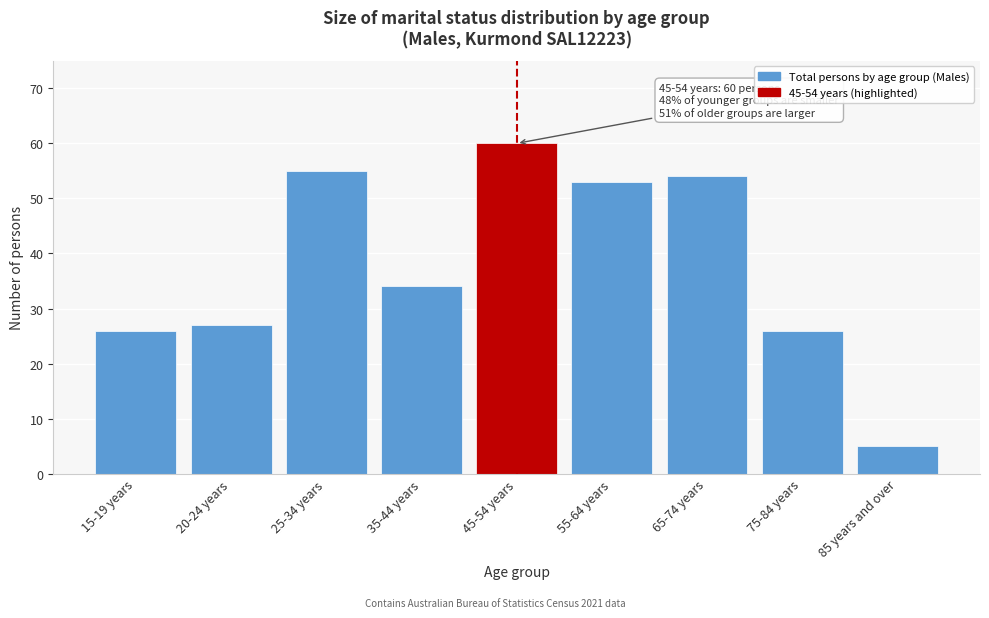

Reading left to right, what are all the values shown in this chart?

26	27	55	34	60	53	54	26	5